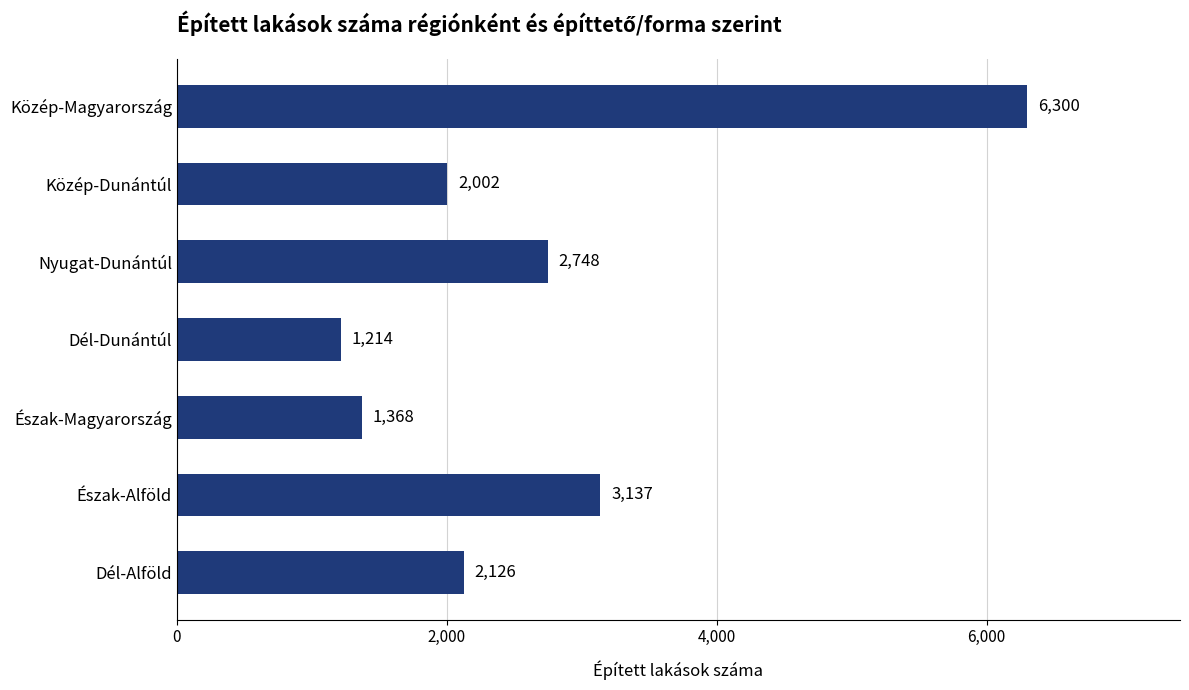

What is the maximum value shown in the chart?

6300